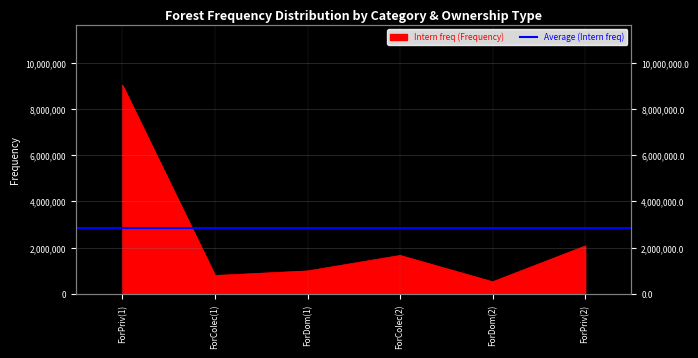

At which category does the chart reach its minimum across all series?

ForDom(2)